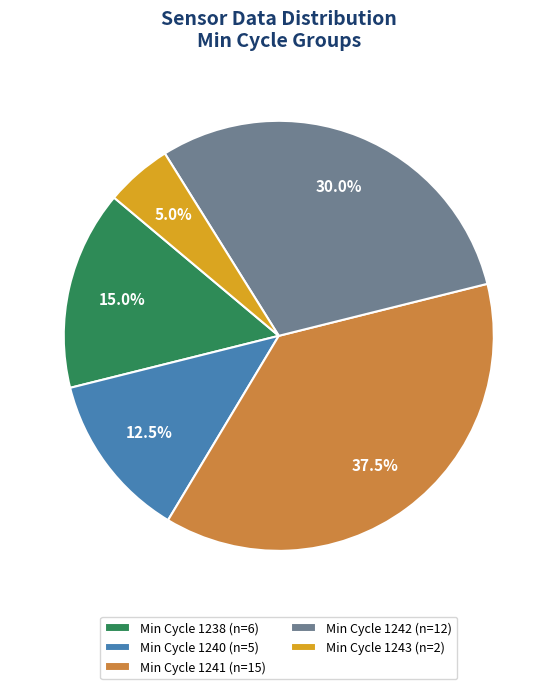

Which slice is the largest?

Min Cycle 1241 (n=15)